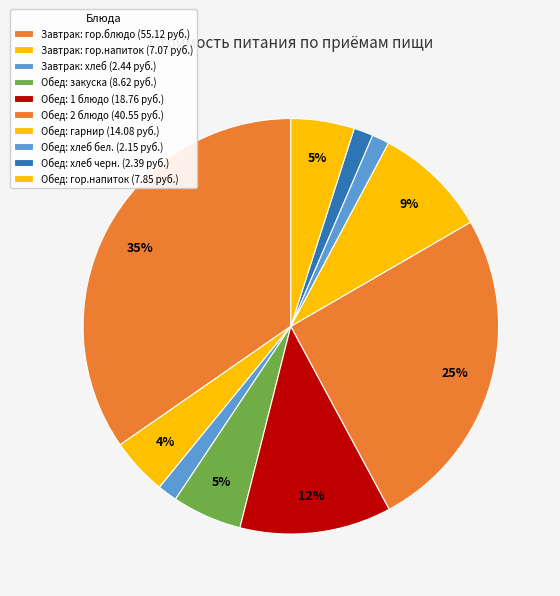

How many segments does this pie chart have?

10